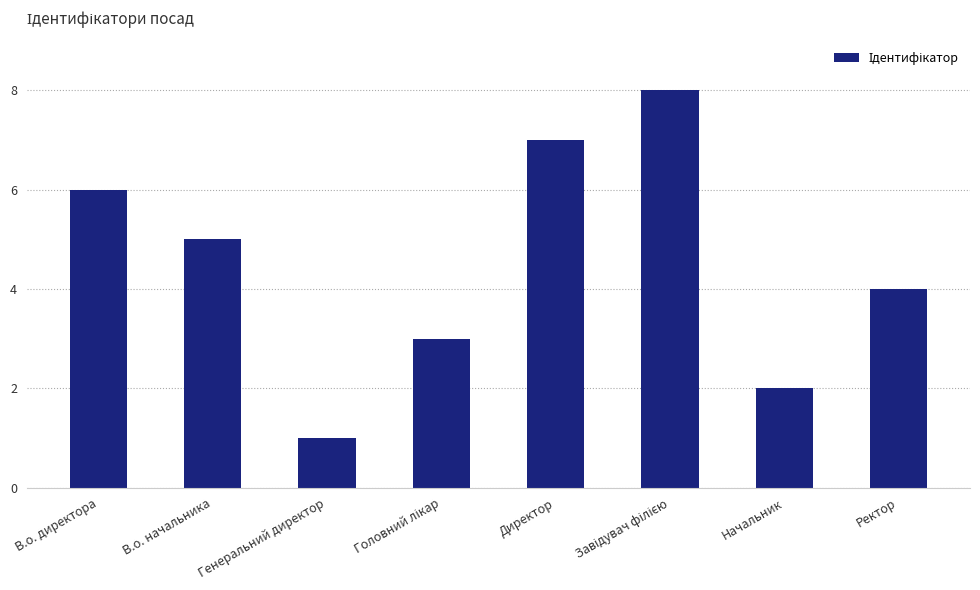

The chart shows a value of 5 at В.о. начальника. True or false?

True